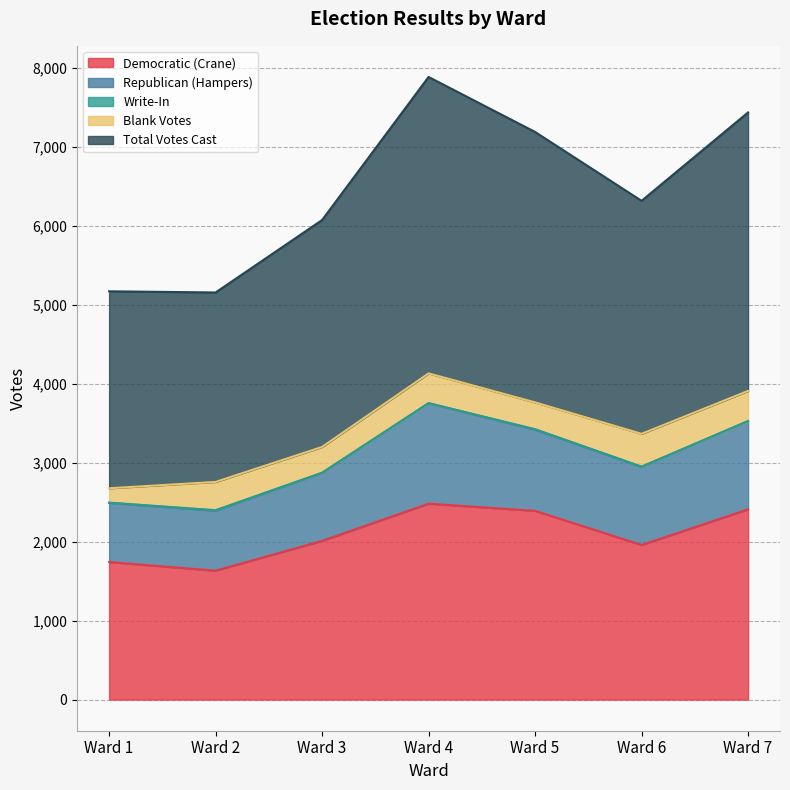

What is the sum of all Blank Votes values?

2378